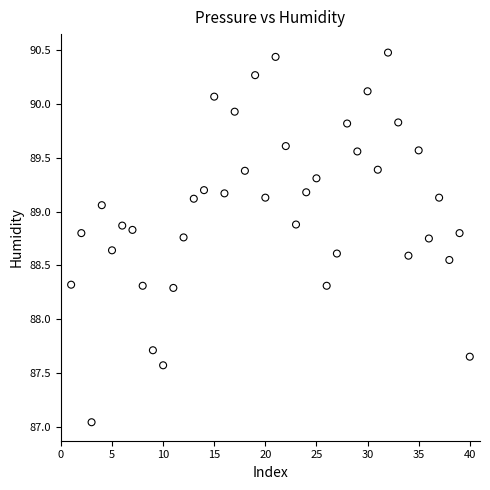

What is the range of X values (max minus min)?

39.0